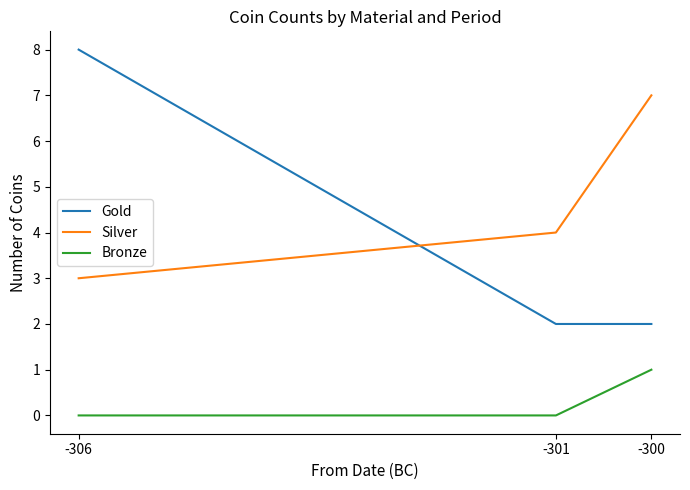

At -306, list the series in order from smallest to largest.

Bronze, Silver, Gold